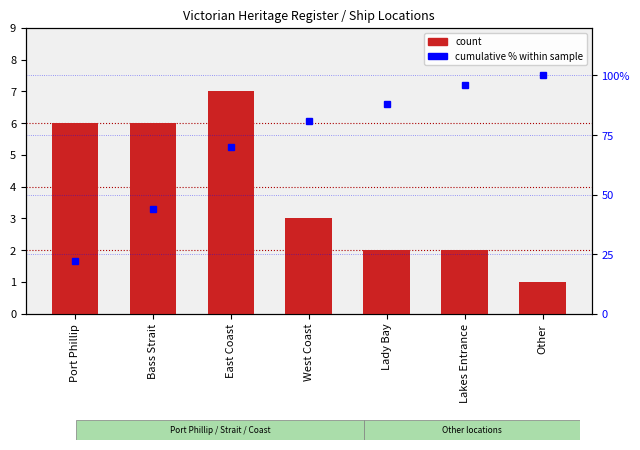

Reading left to right, extract all data points from this chart.

count: 6	6	7	3	2	2	1
cumulative %: 22	44	70	81	88	96	100